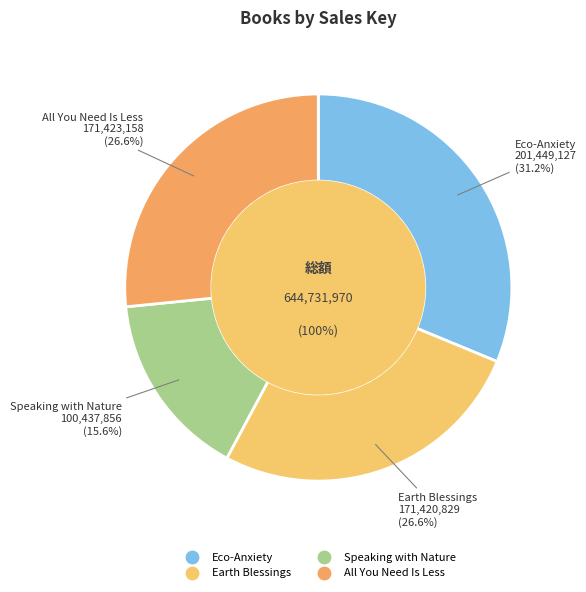

What percentage is the Earth Blessings slice, to the nearest percent?

27%